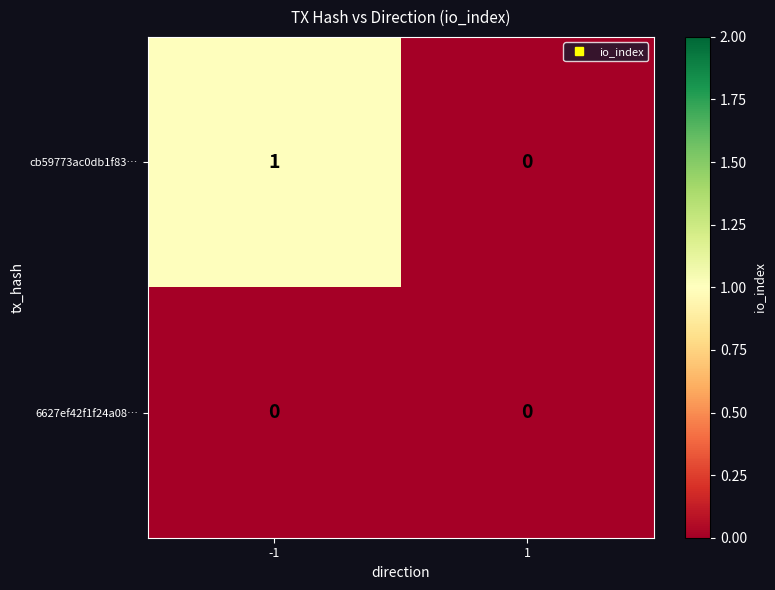

The 6627ef42f1f24a08… series shows 0 at -1. True or false?

True